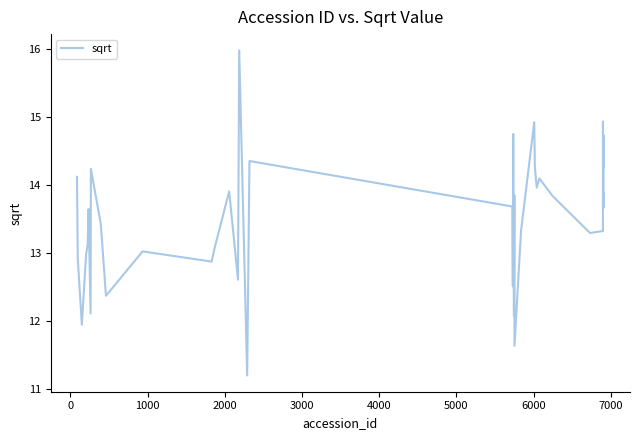

What is the average value?

13.4